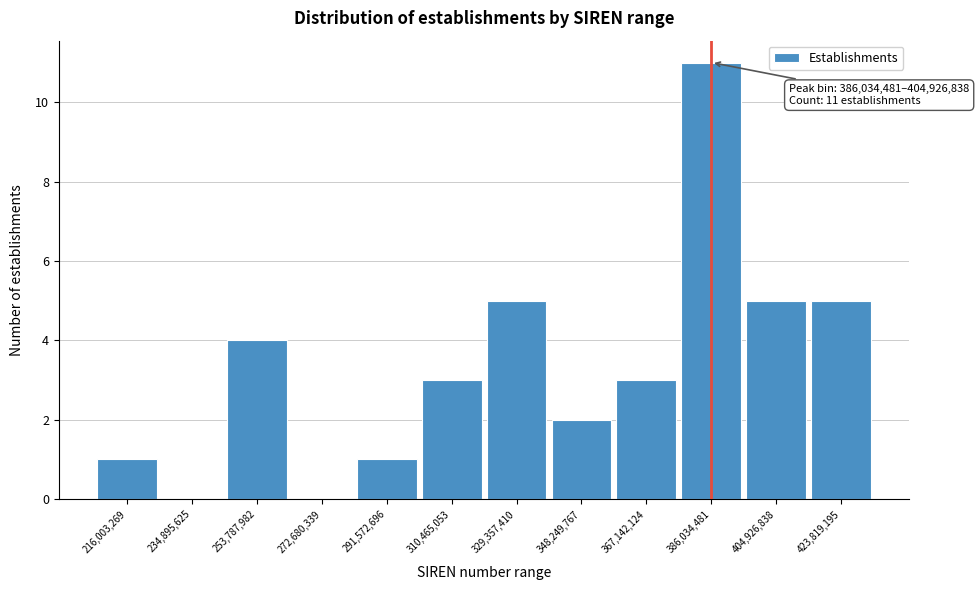

Reading left to right, extract all data points from this chart.

216,003,269=1	234,895,625=0	253,787,982=4	272,680,339=0	291,572,696=1	310,465,053=3	329,357,410=5	348,249,767=2	367,142,124=3	386,034,481=11	404,926,838=5	423,819,195=5